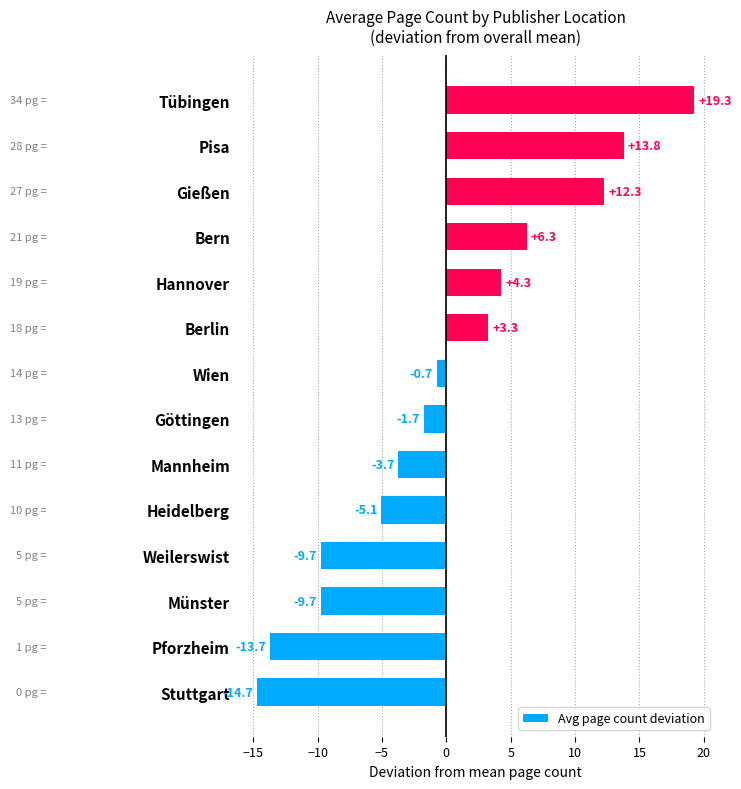

What is the change in value from Bern to Tübingen?

+13.0